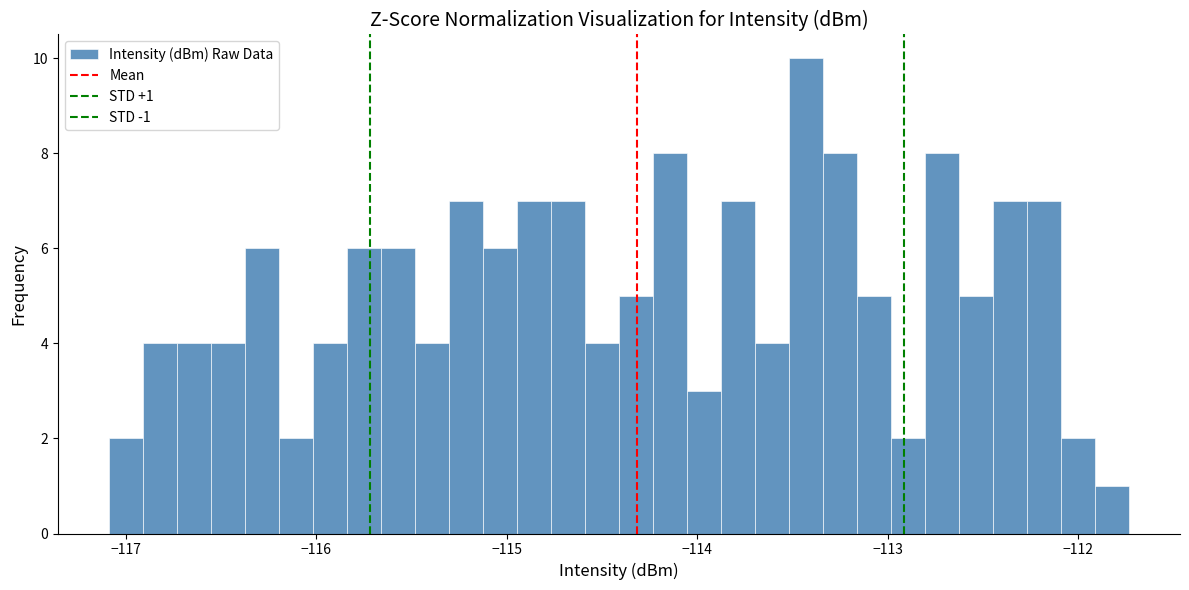

Around what value on the x-axis is the tallest bar? Give the approximate position of its centre, as read against the axis.

-113.4